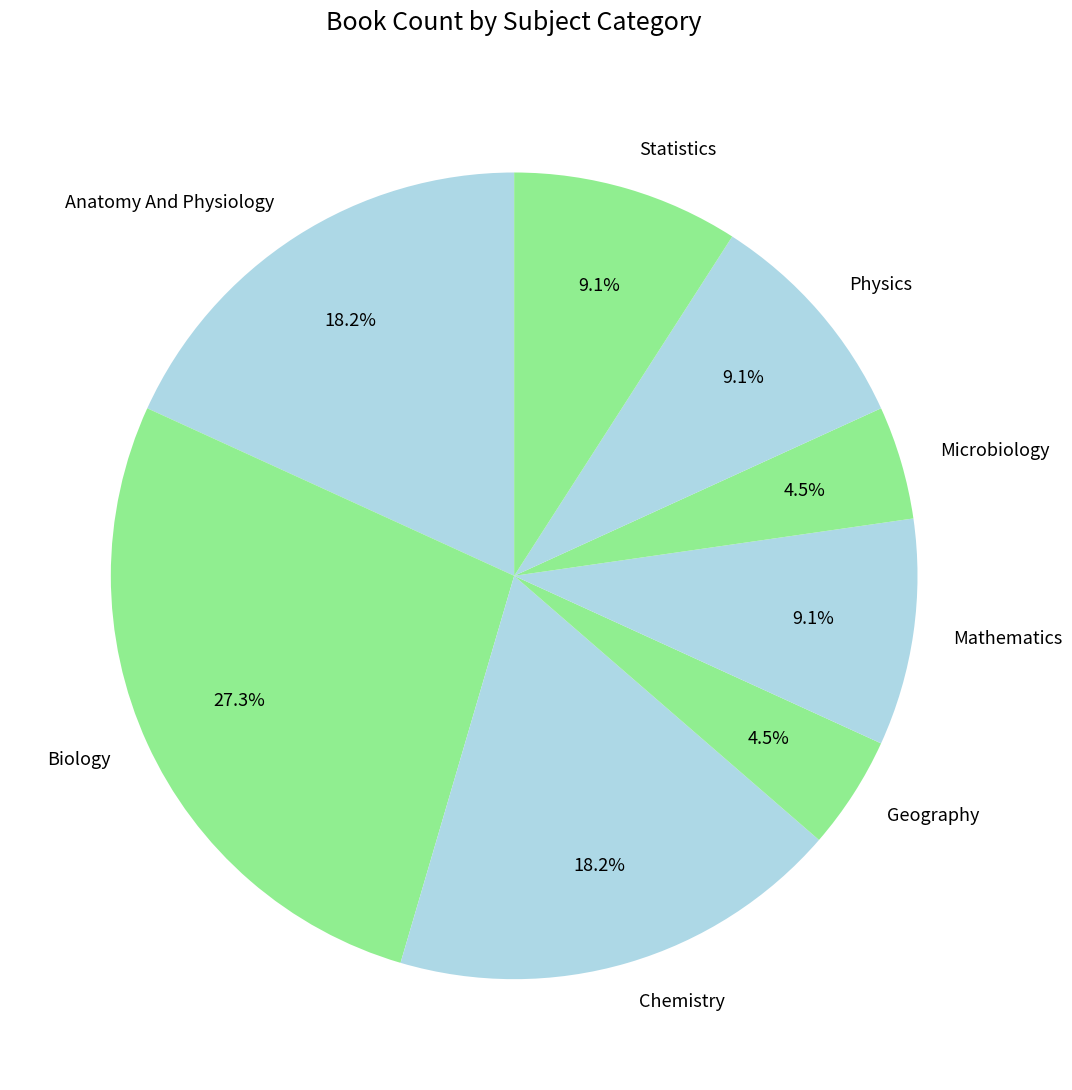

Which slice is the largest?

Biology